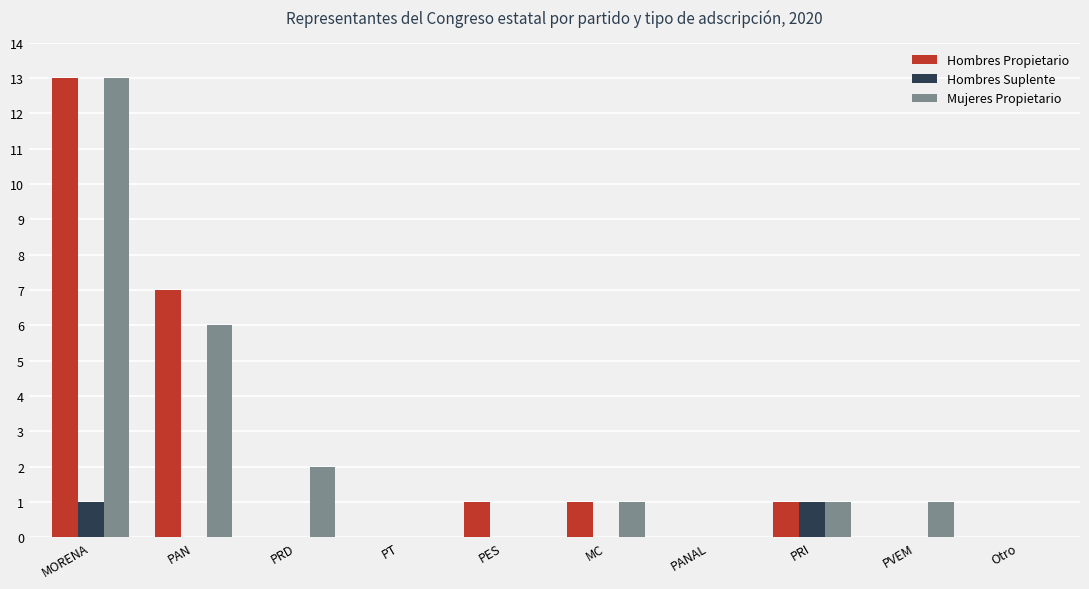

What is the maximum value shown in the chart?

13